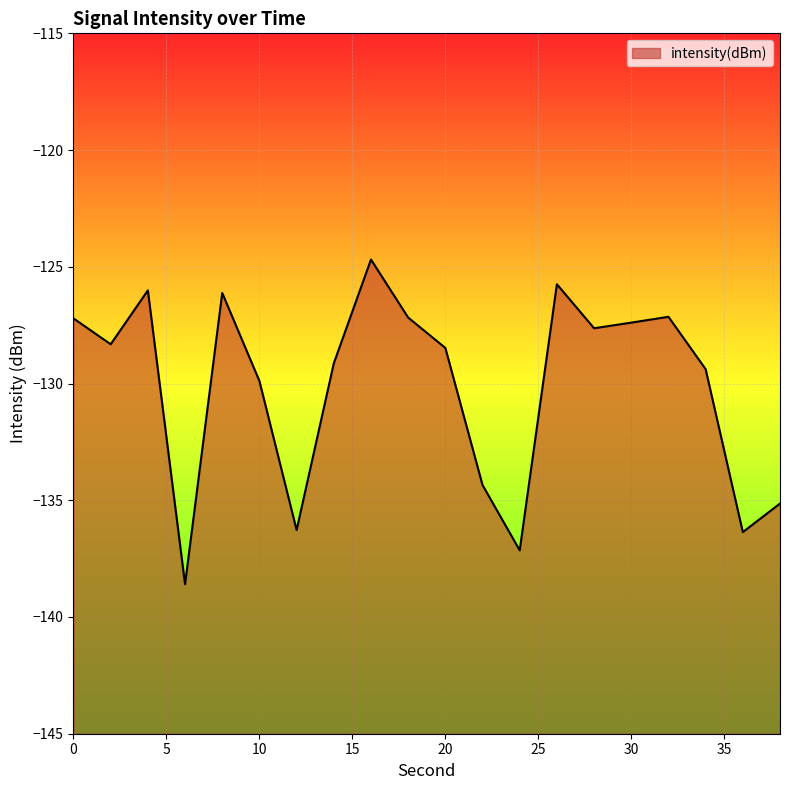

Is it true that the value at 0 is -175.5?

False